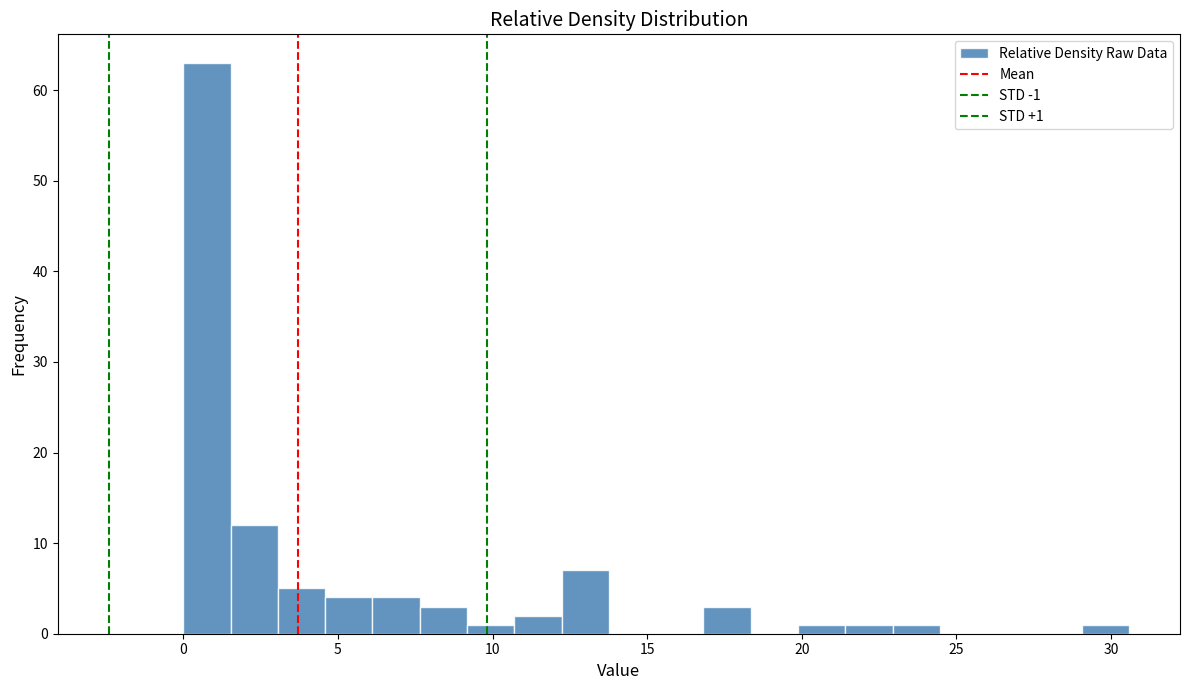

Read against the x-axis, roughly where is the centre of the tallest bar?

1.0